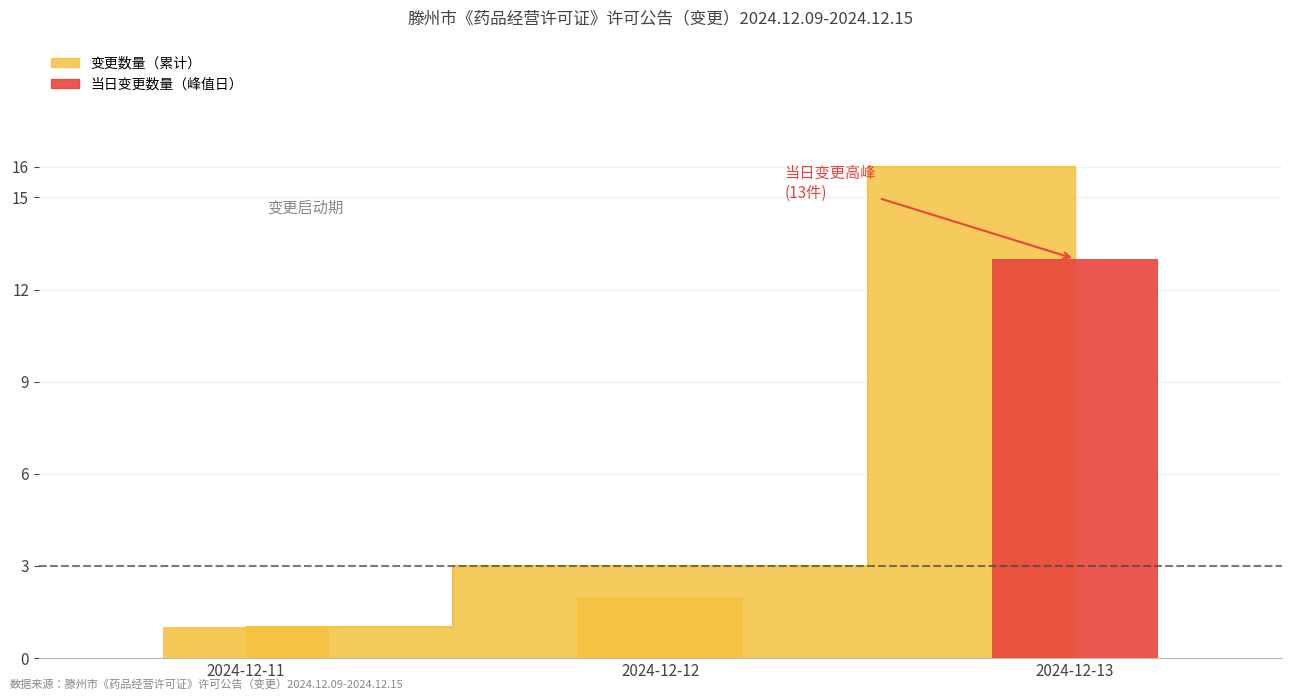

What is the lowest value of the 当日变更数量 series?

1